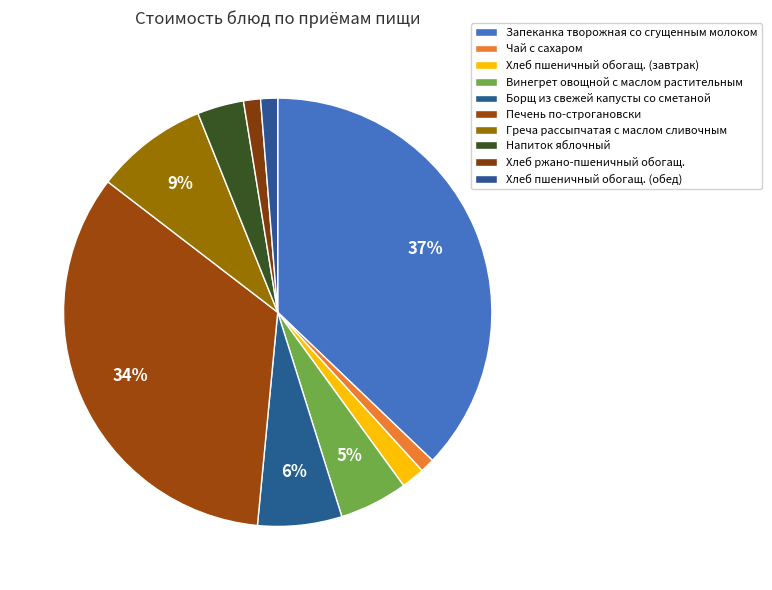

To the nearest percent, what is the combined percentage of Хлеб ржано-пшеничный обогащ. and Хлеб пшеничный обогащ. (обед)?

3%